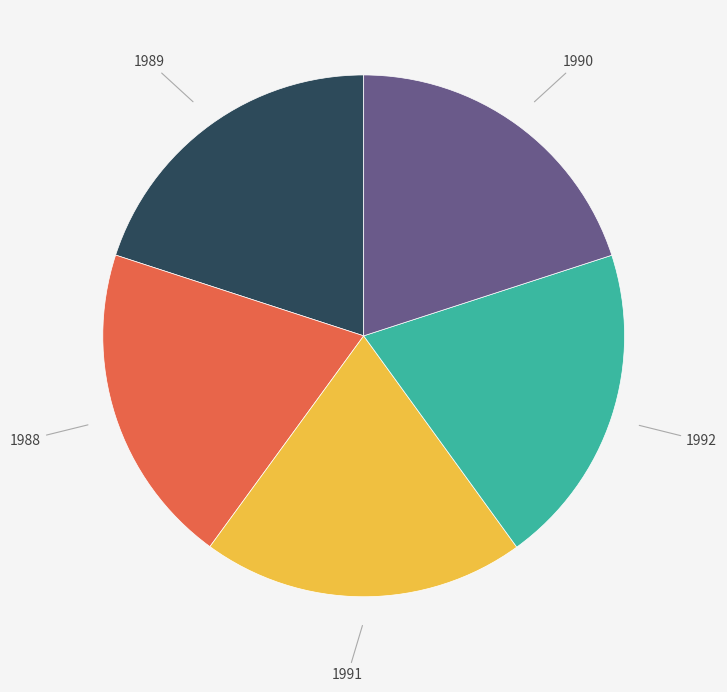

Approximately how many times larger is the value at 1989 compared to 1990?

1.0